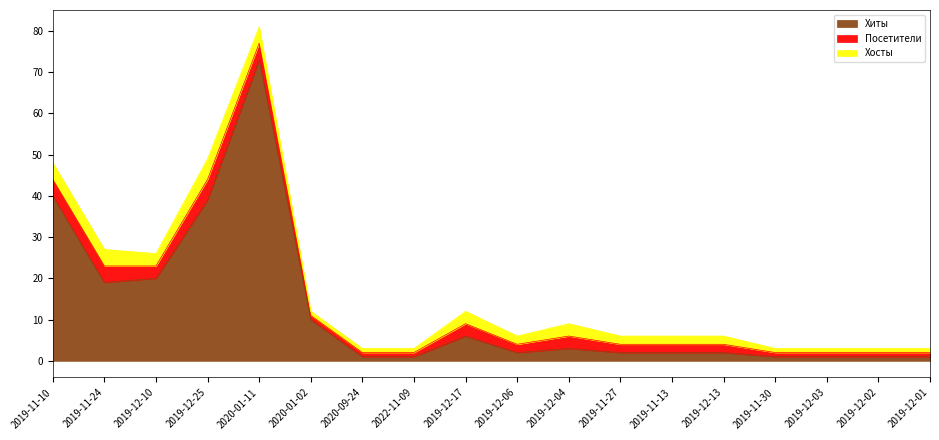

True or false: Хосты and Хиты intersect in this chart.

False